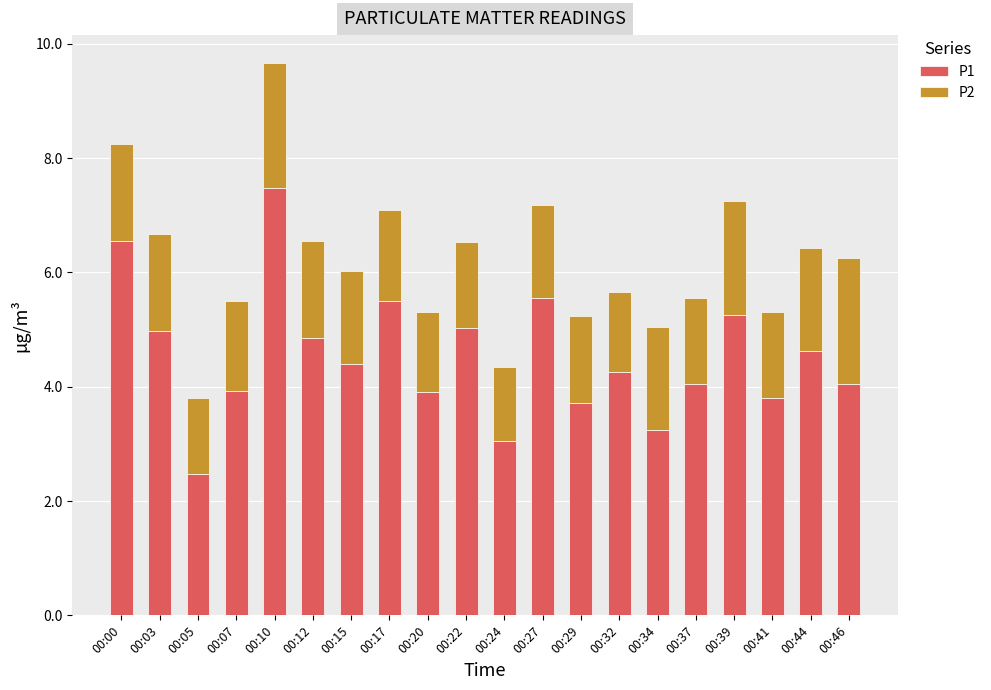

At which category is the sum across all series the highest?

00:10